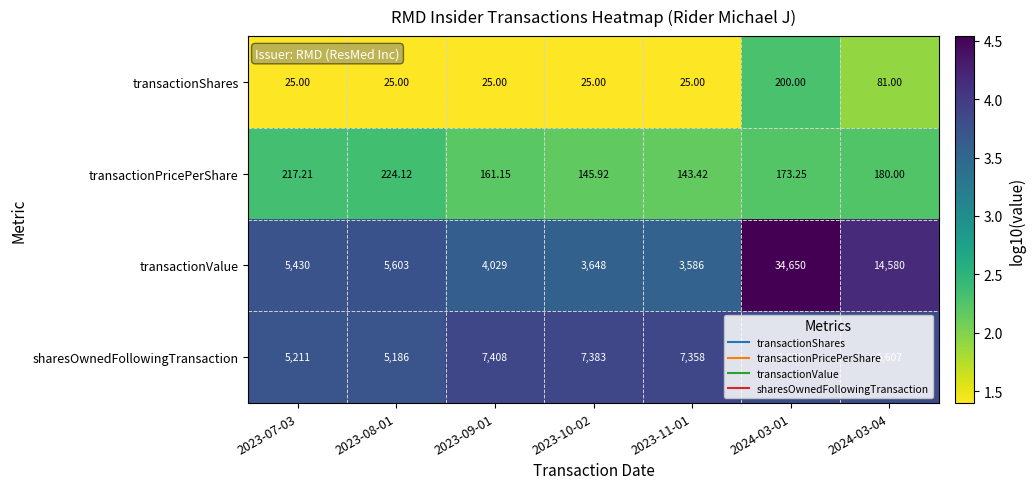

What is the maximum value shown in the chart?

34650.0